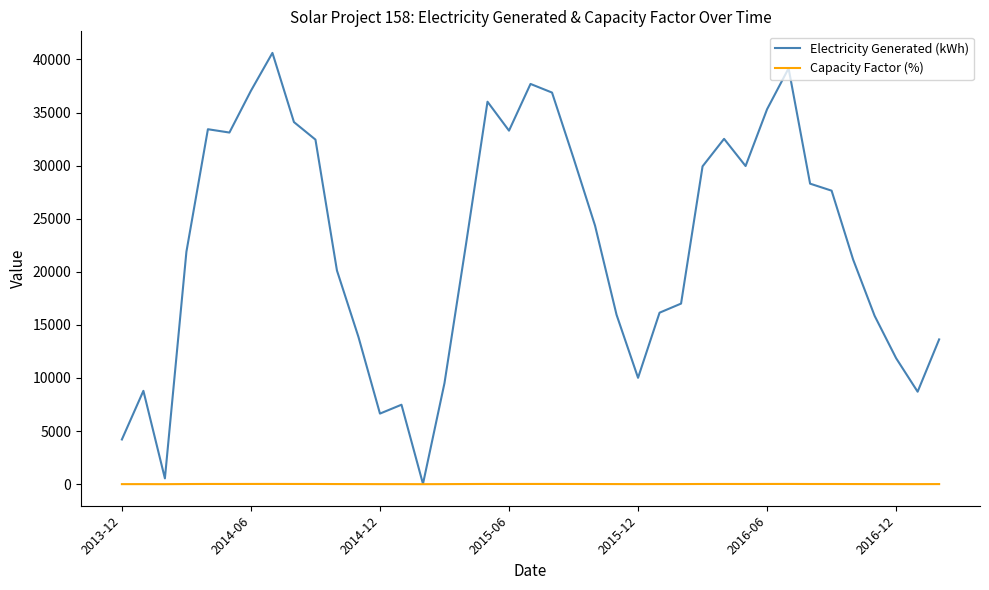

How many values in the Capacity Factor (%) series exceed 13?

20